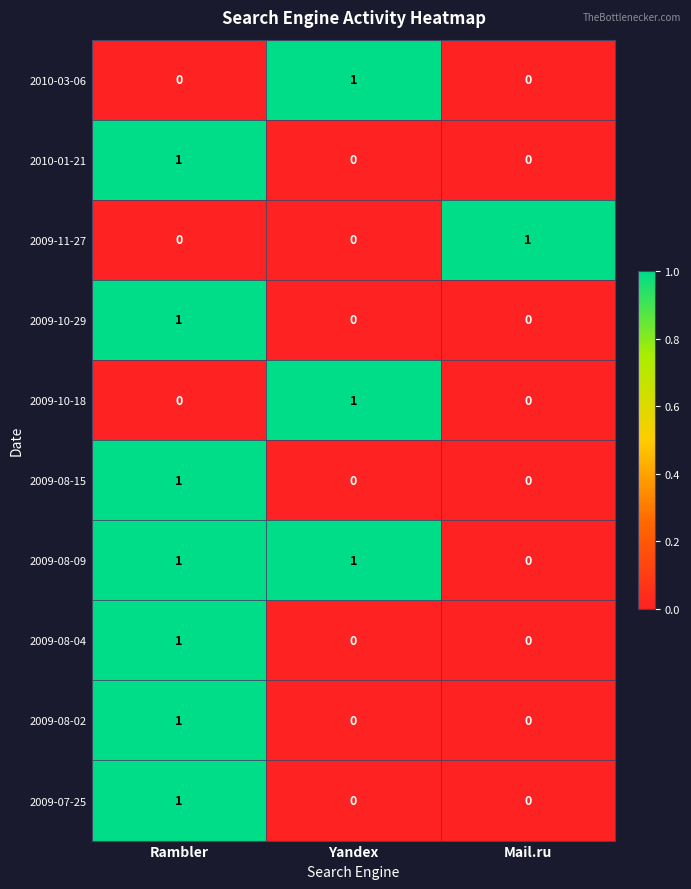

How many positive values does the 2009-08-09 series have?

2